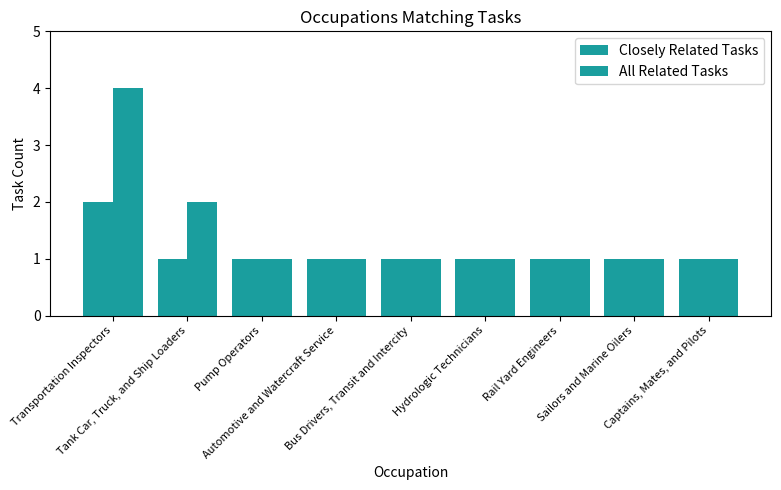

Is it true that Closely Related Tasks equals 1 at Automotive and Watercraft Service?

True